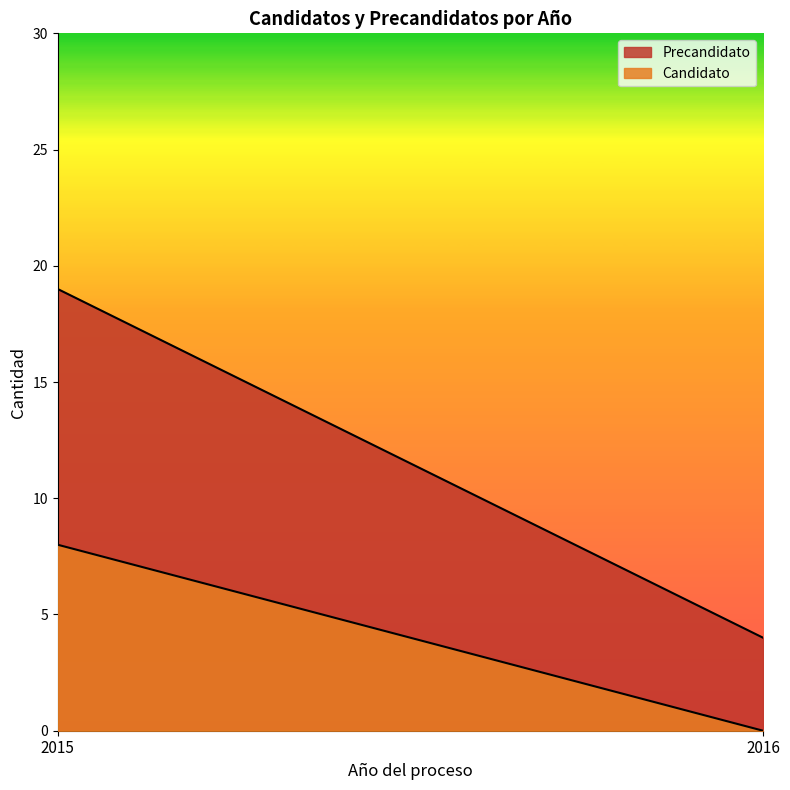

True or false: Precandidato and Candidato cross at least once.

False